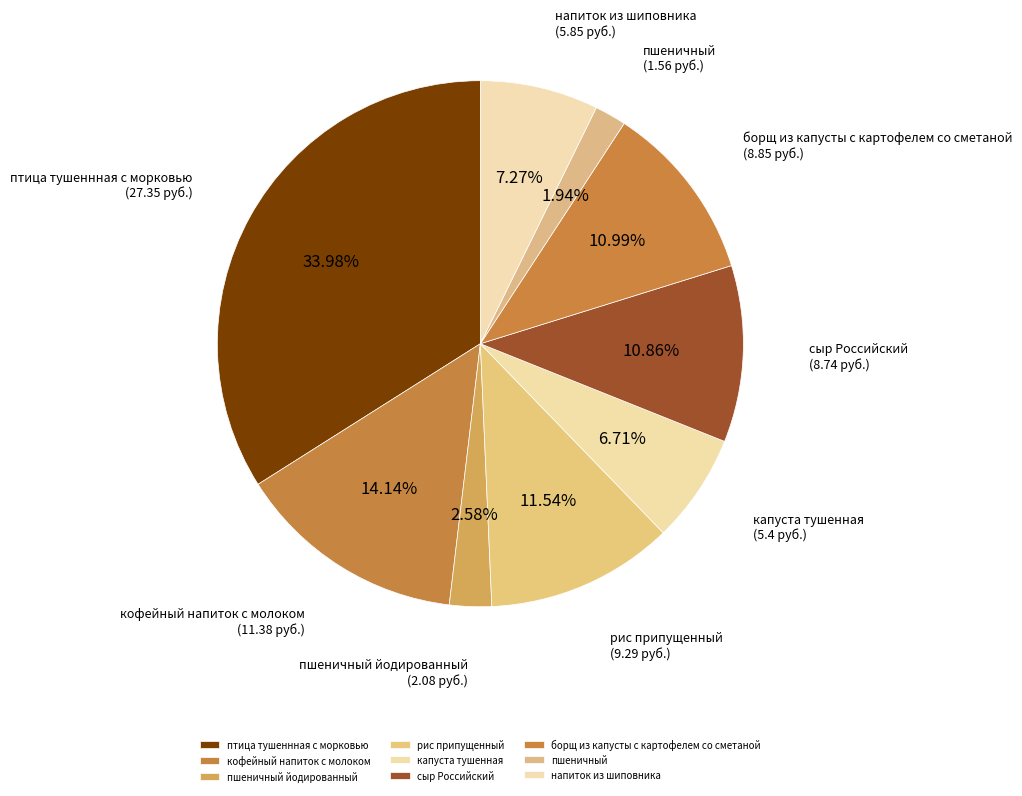

The рис припущенный slice represents 12% of the pie. True or false?

True